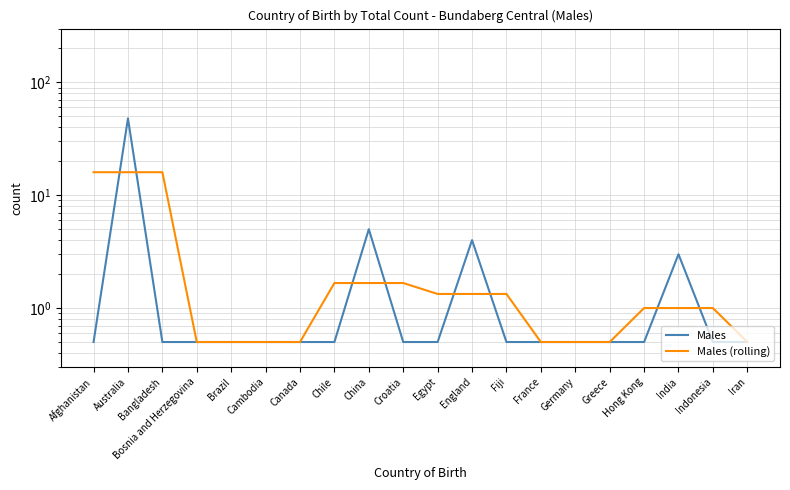

What is the value of the Males (rolling) point at the 15th from the left?

0.5